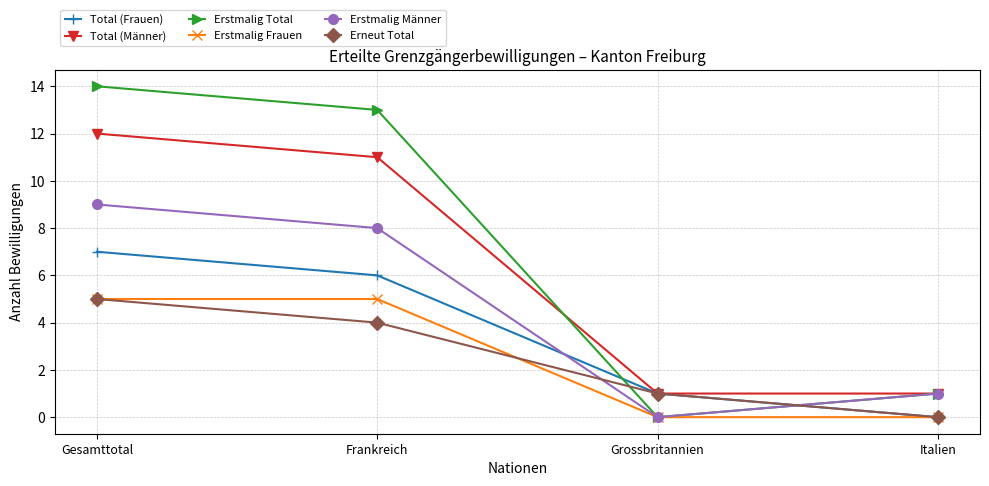

At which category is the sum across all series the highest?

Gesamttotal